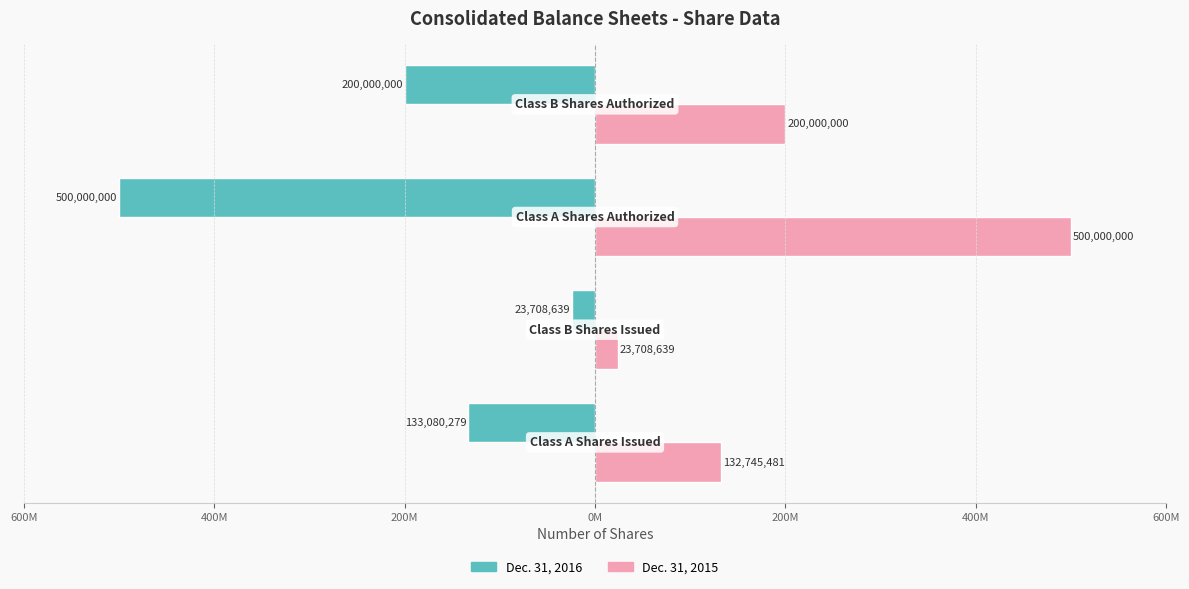

What are all the series names shown in the legend?

Dec. 31, 2016, Dec. 31, 2015